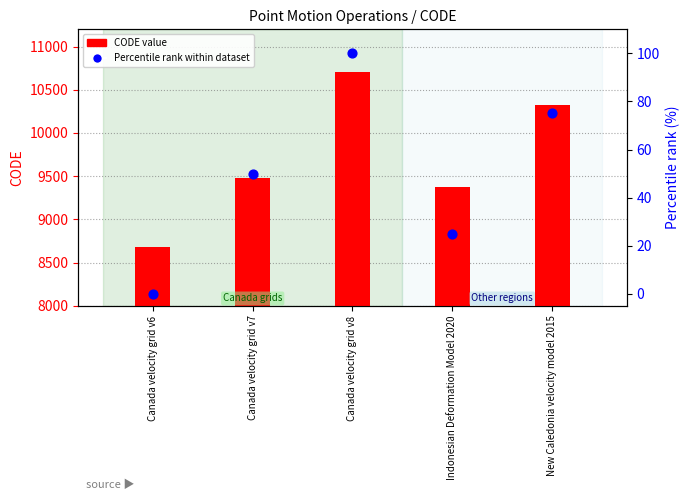

What is the total value across all series at Canada velocity grid v6?

8676